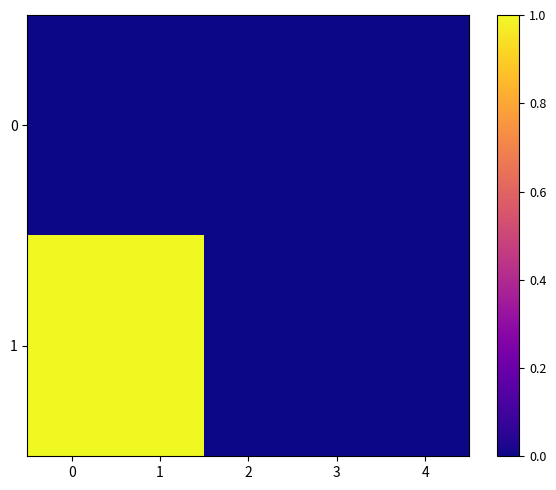

Which series has the largest total across all categories?

row_1